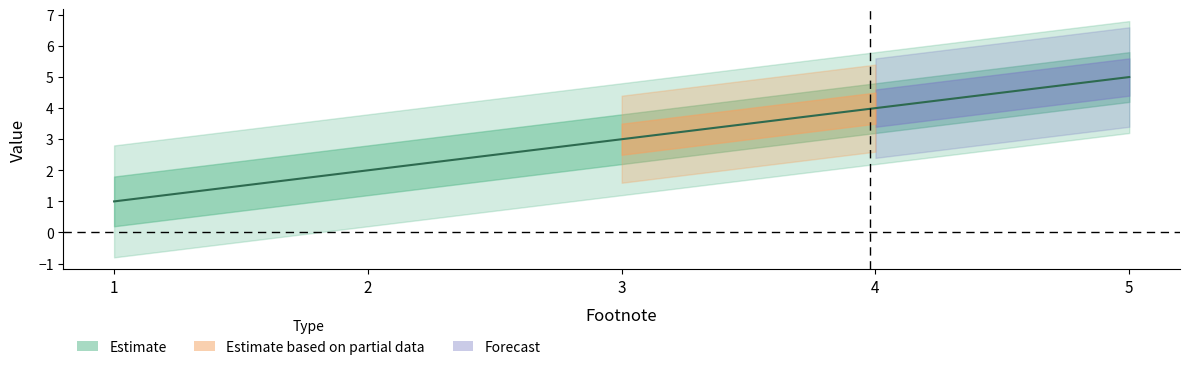

What is the value of the 5th point from the left?

5